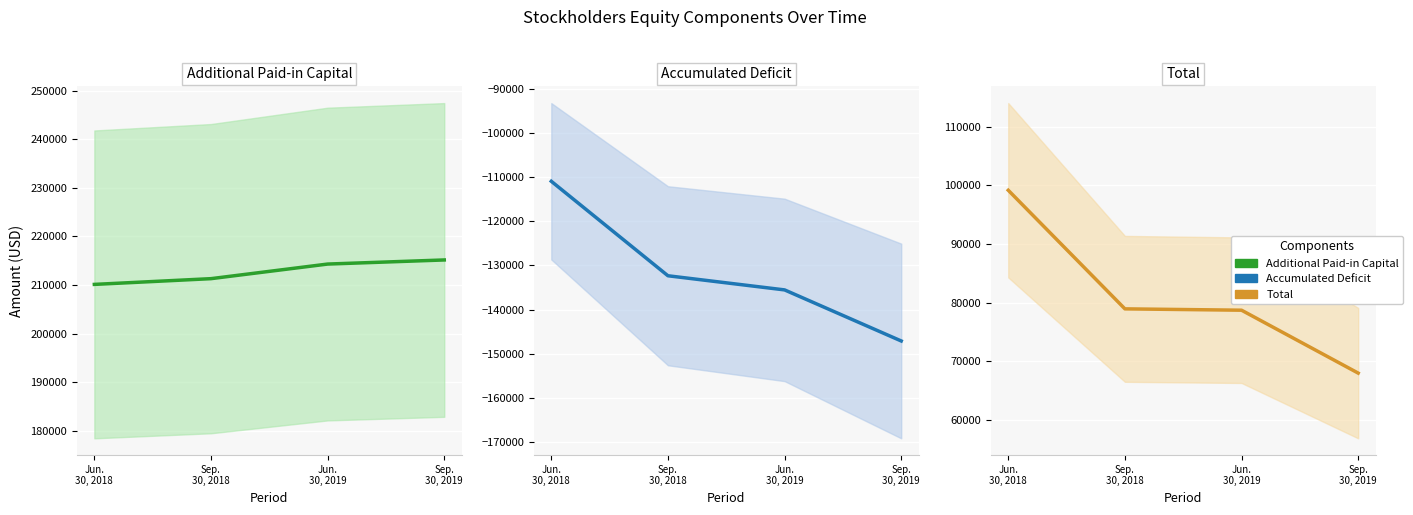

What is the label of the 4th point from the left?

Sep.
30, 2019